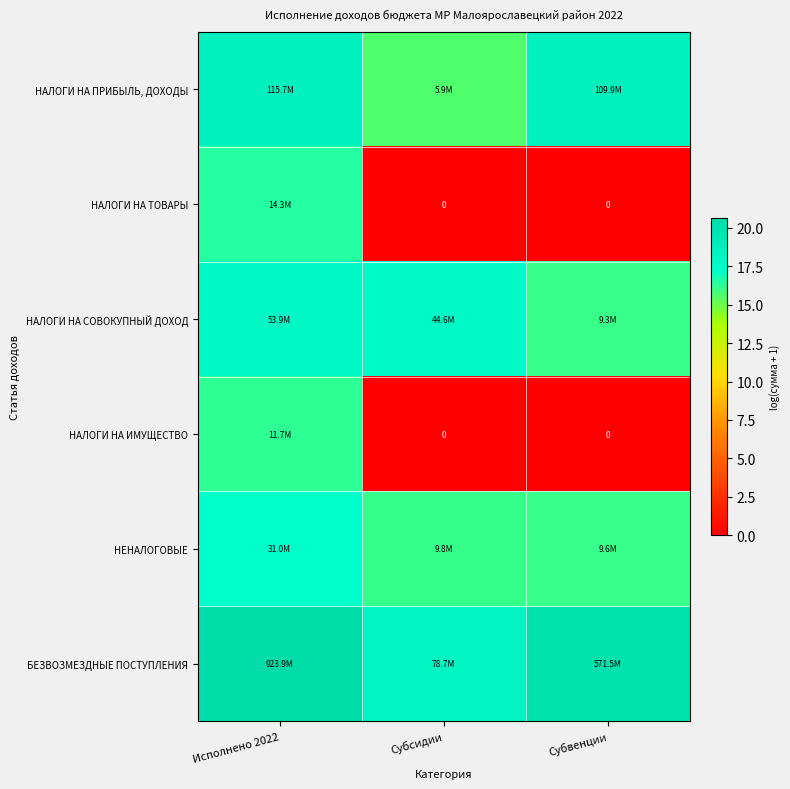

List the labels in order of НАЛОГИ НА ТОВАРЫ value, largest first.

Исполнено 2022, Субсидии, Субвенции